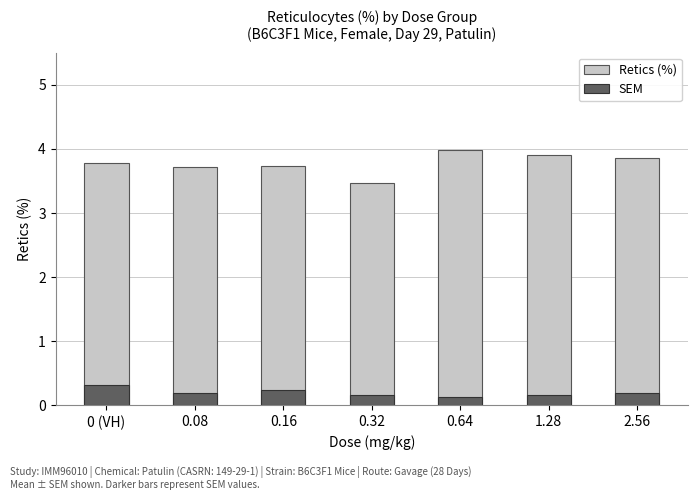

Are the bars horizontal?

No